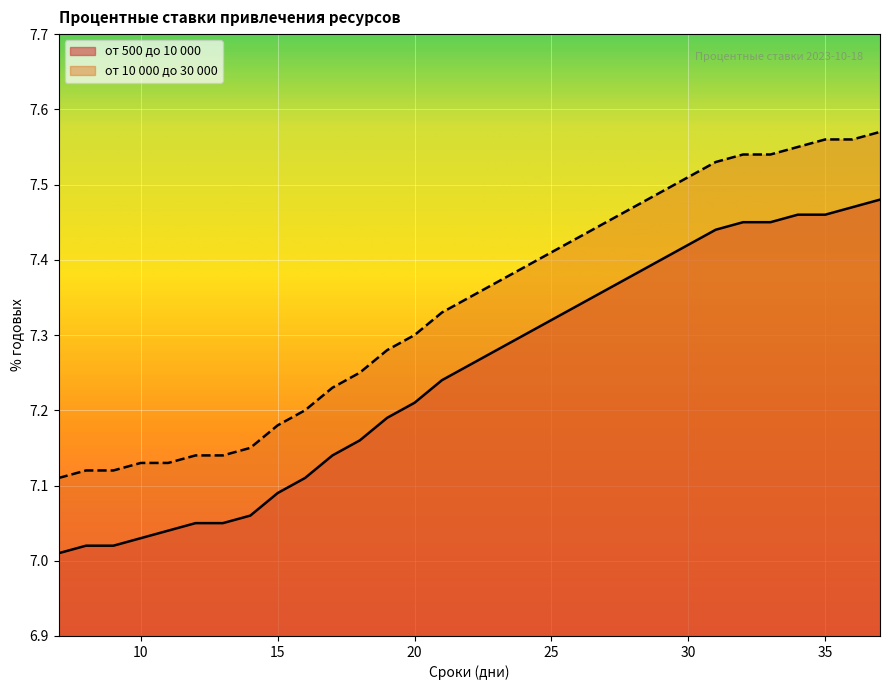

Rank the series at 24 from highest to lowest value.

от 10 000 до 30 000, от 500 до 10 000